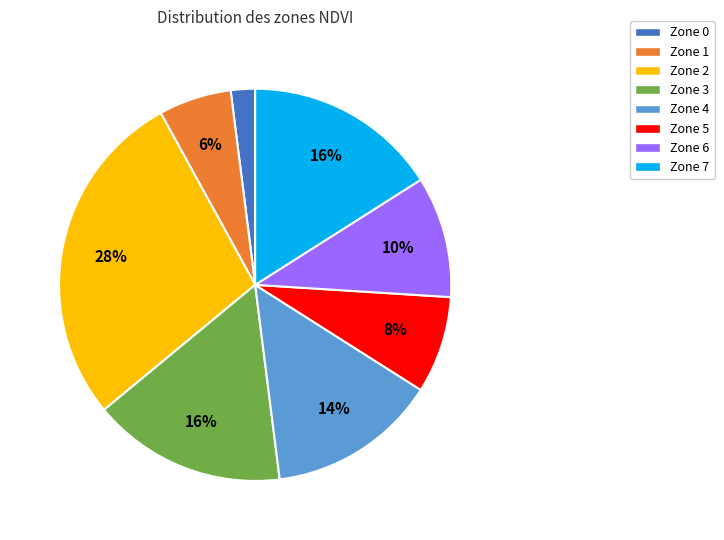

To the nearest percent, what is the average slice percentage?

12%